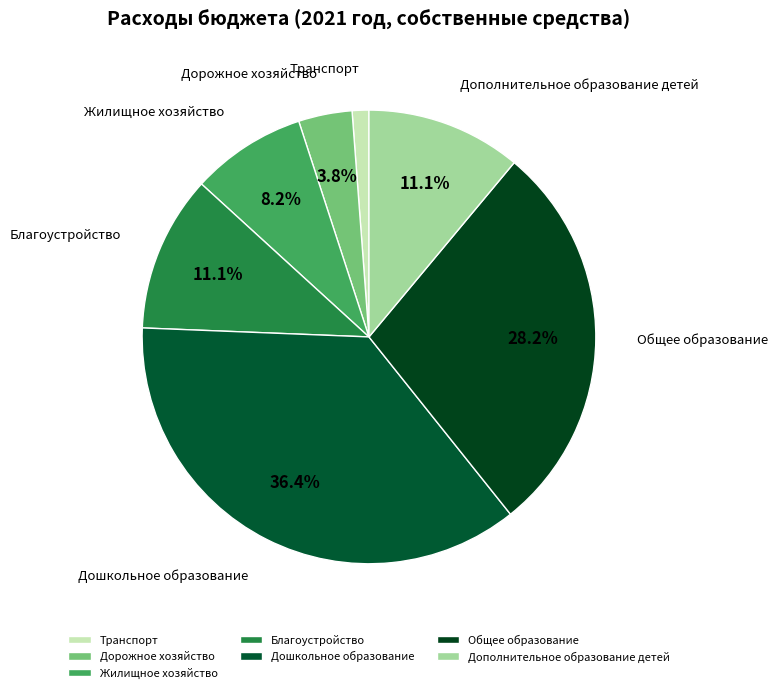

The Дорожное хозяйство slice represents 4% of the pie. True or false?

True